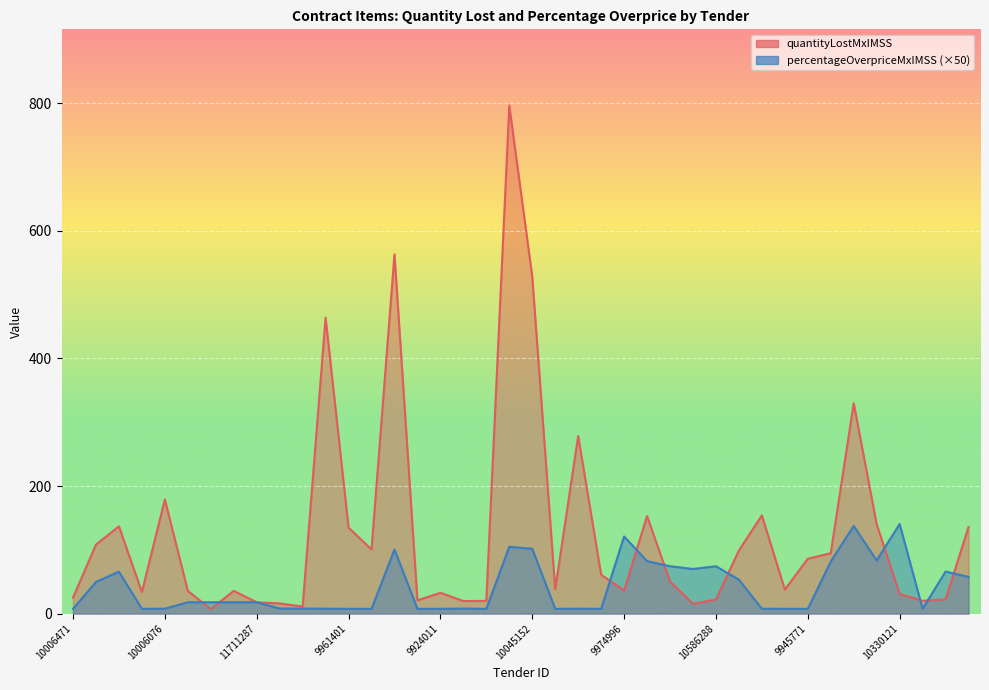

At which category does contracts.items.unit.value.percentageOverpriceMxIMSS reach its first local peak?

10472765